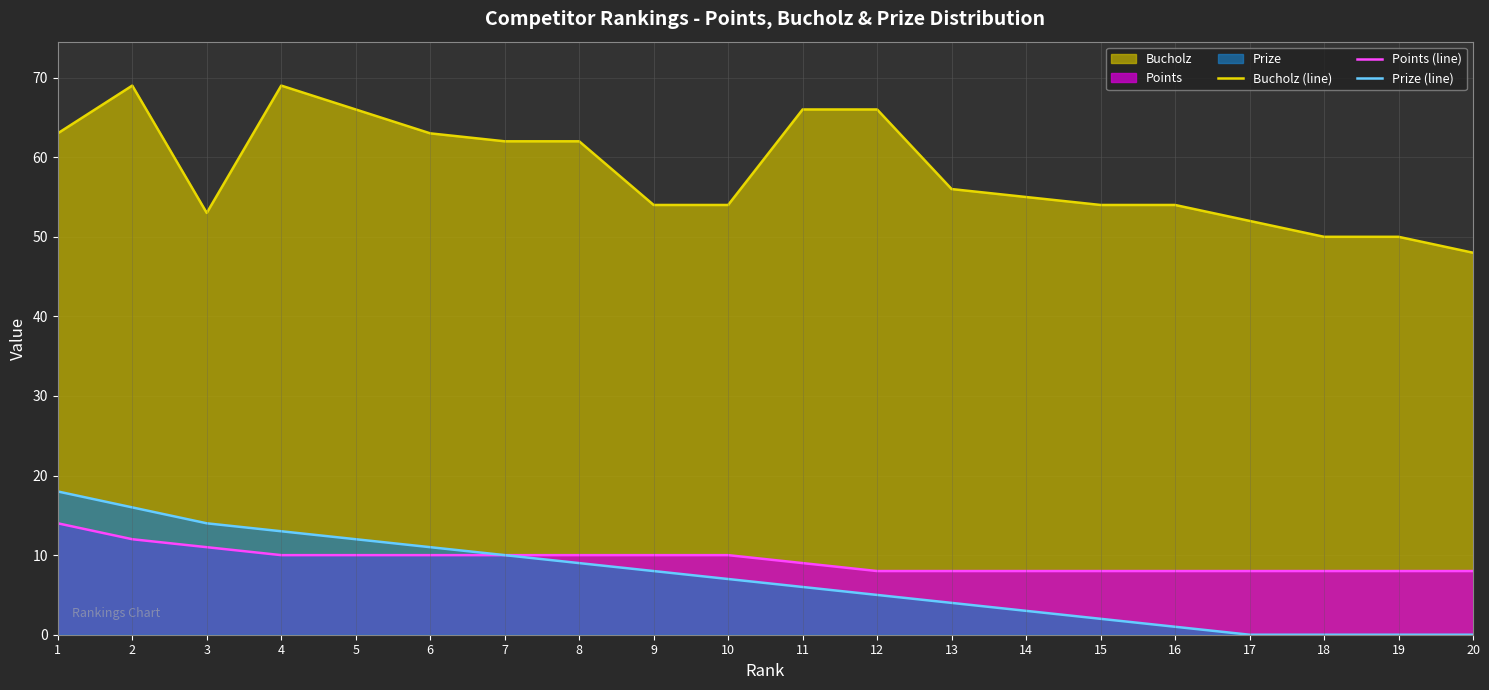

How many lines are shown in the chart?

3